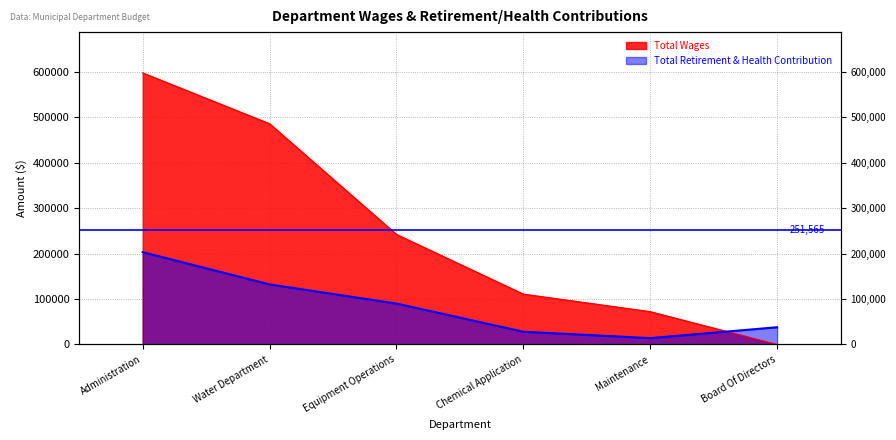

Reading left to right, transcribe all the data shown in this chart.

Total Wages: 597868	485924	242300	110970	72328	0
Total Retirement & Health Contribution: 203259	132252	90114	28099	14027	37992